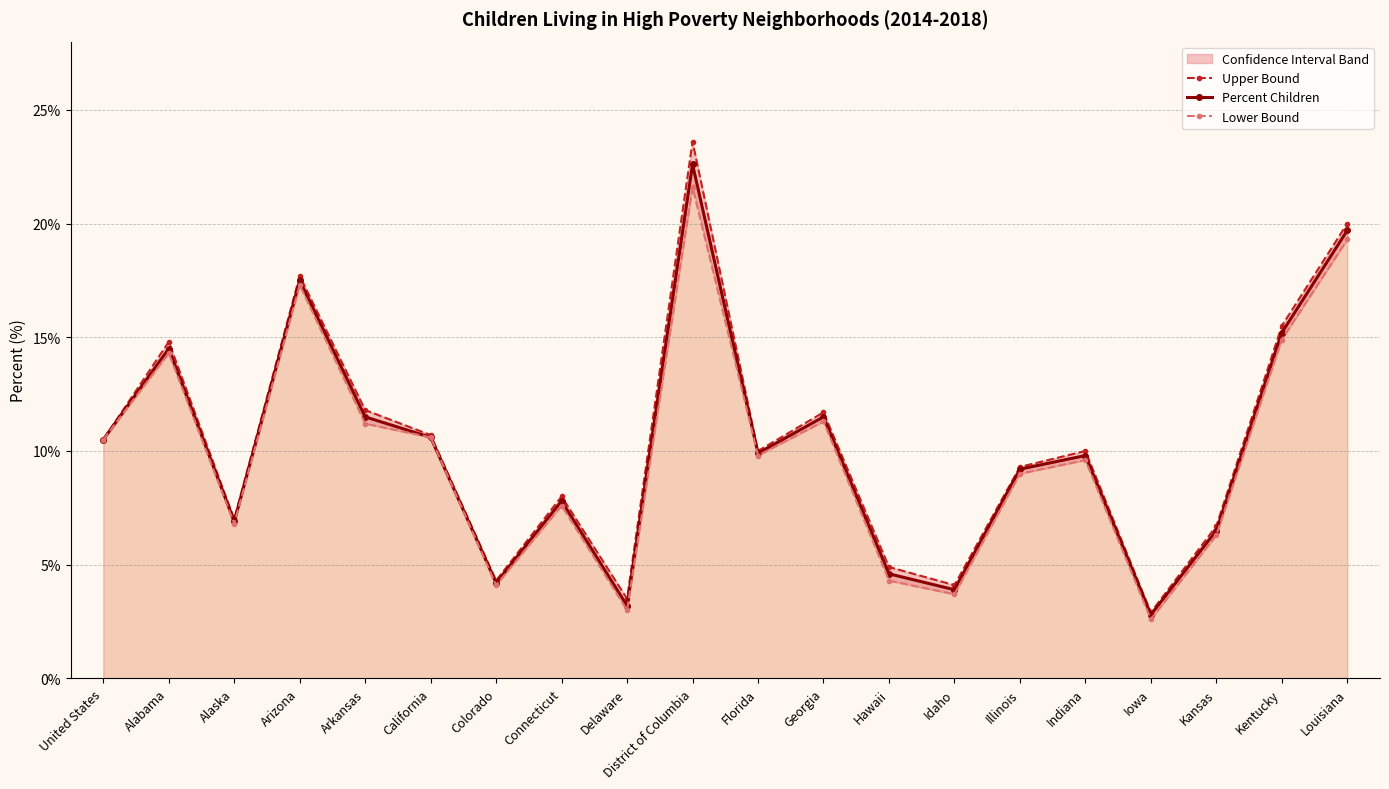

True or false: Percent Children and Upper Bound cross at least once.

False